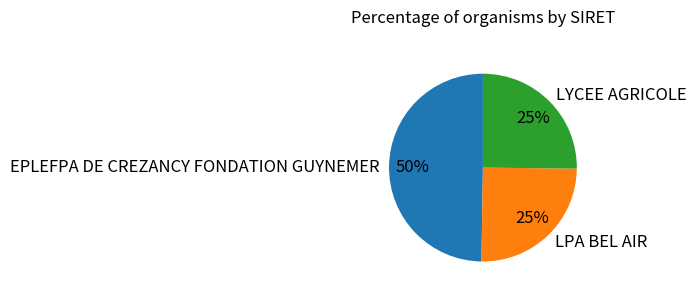

Do EPLEFPA DE CREZANCY FONDATION GUYNEMER and LPA BEL AIR together represent more than half of the pie?

Yes